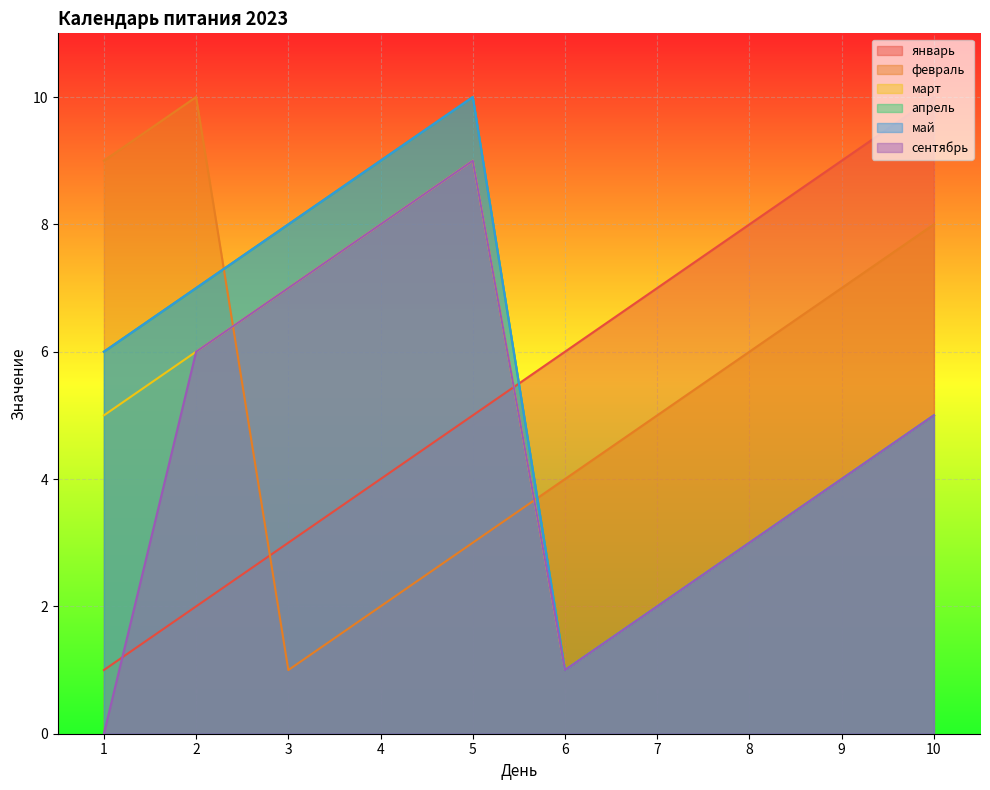

The апрель series shows 5 at 8. True or false?

False